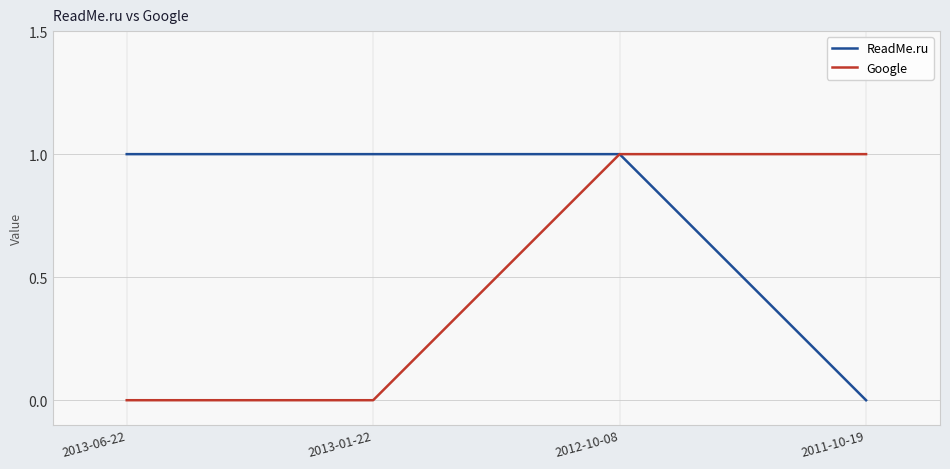

The value of ReadMe.ru at 2013-01-22 is 2. True or false?

False